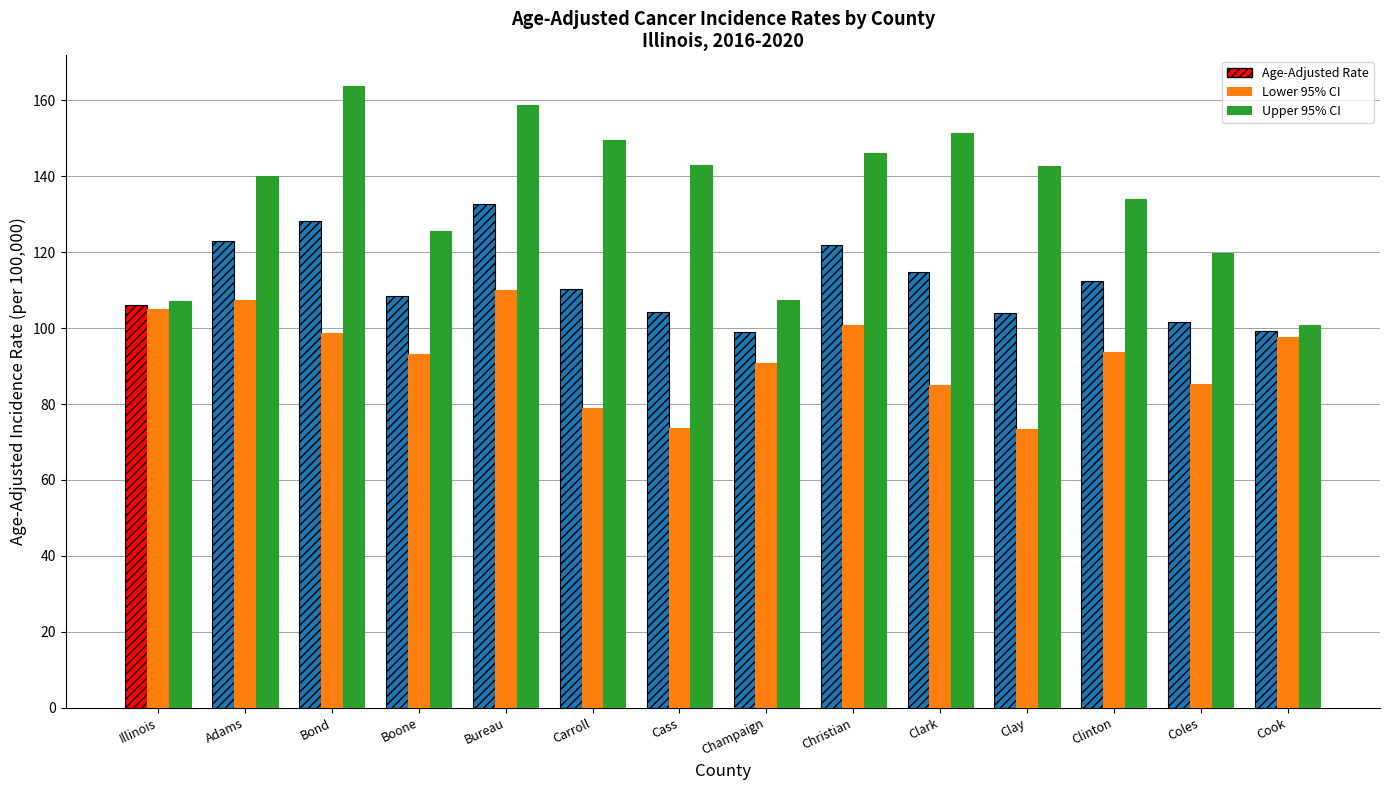

What are all the series names shown in the legend?

Age-Adjusted Rate, Lower 95% CI, Upper 95% CI